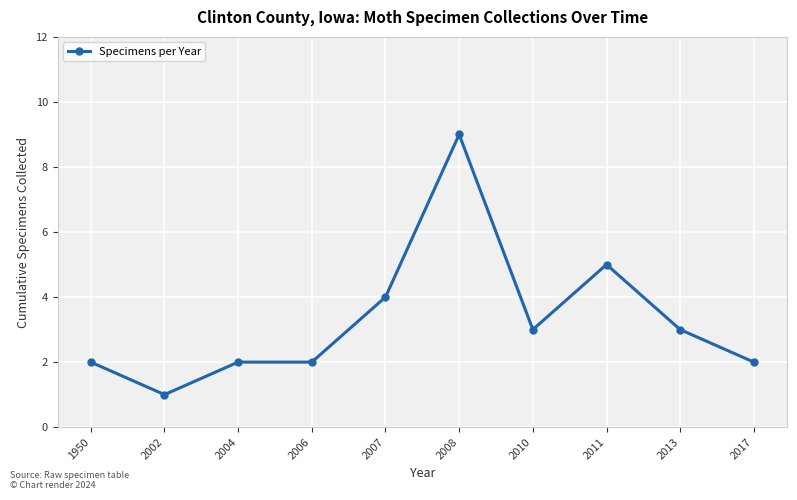

At which category does the data reach its first local valley?

2002